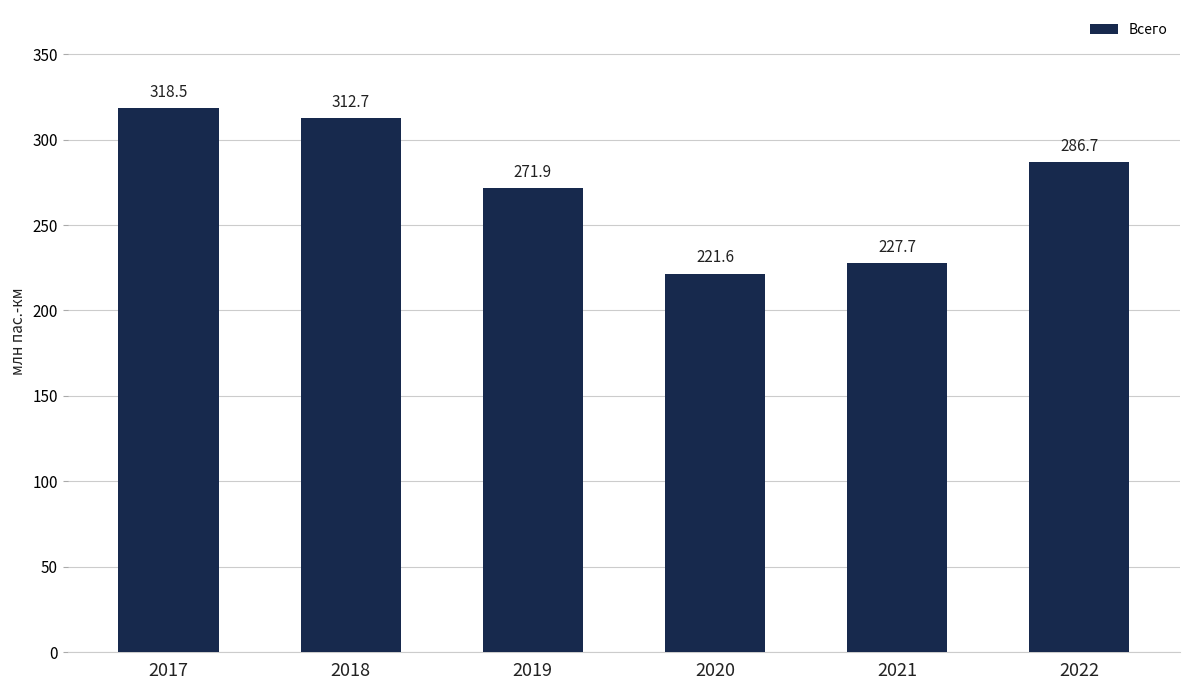

What is the difference between the second highest and minimum values?

91.1